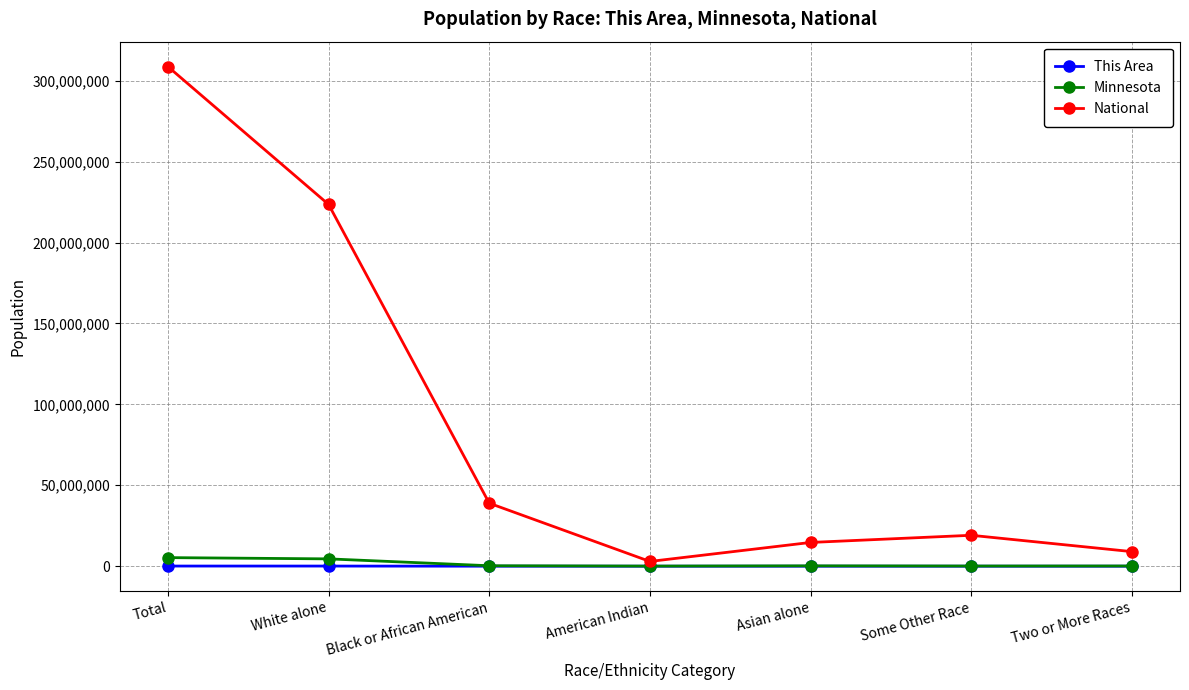

What is the total value across all series at American Indian?

2993603